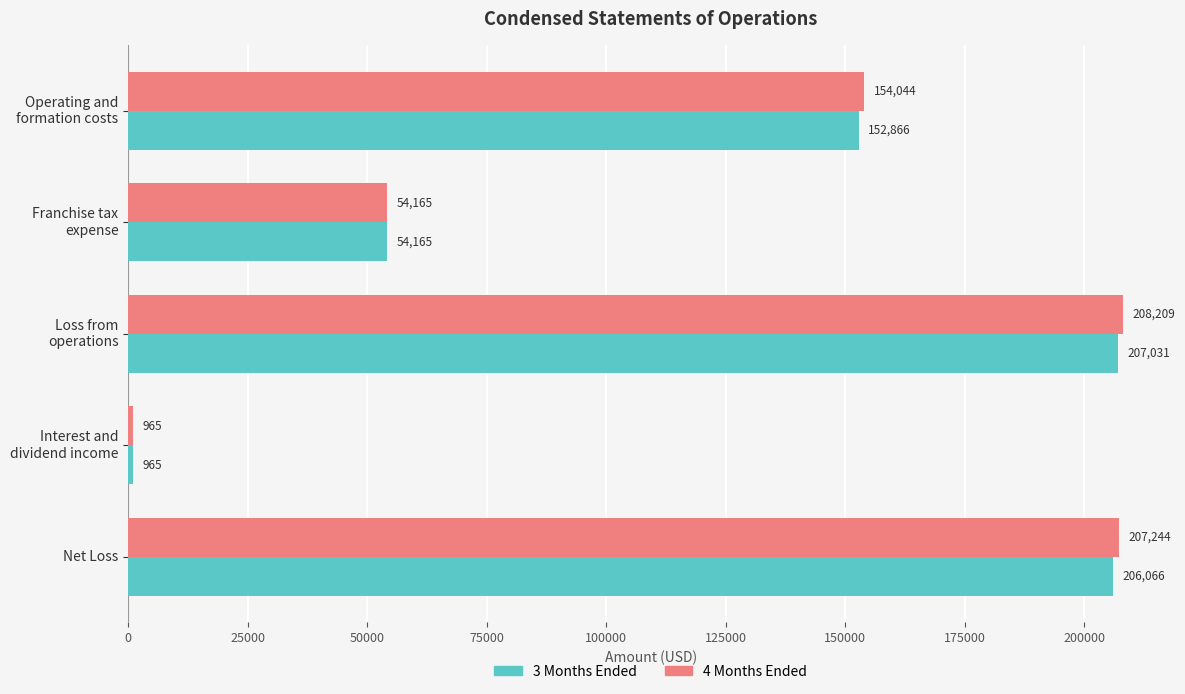

Which series has the largest range (max minus min)?

4 Months Ended